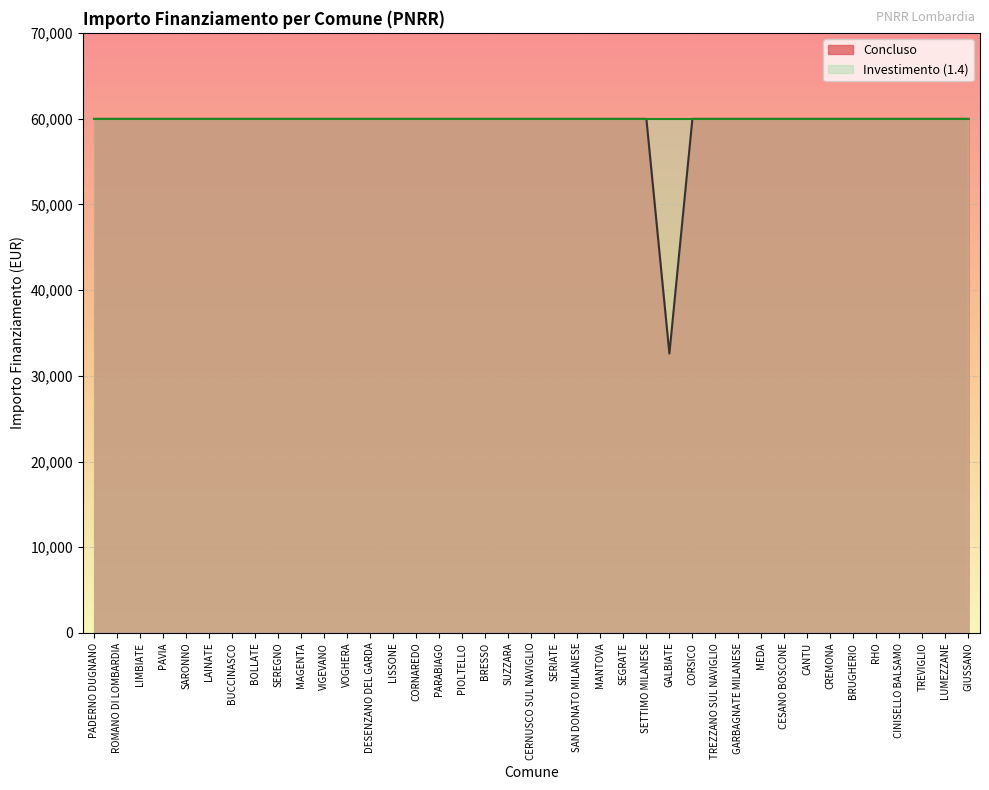

What is the value of the 21st point from the left?

59966